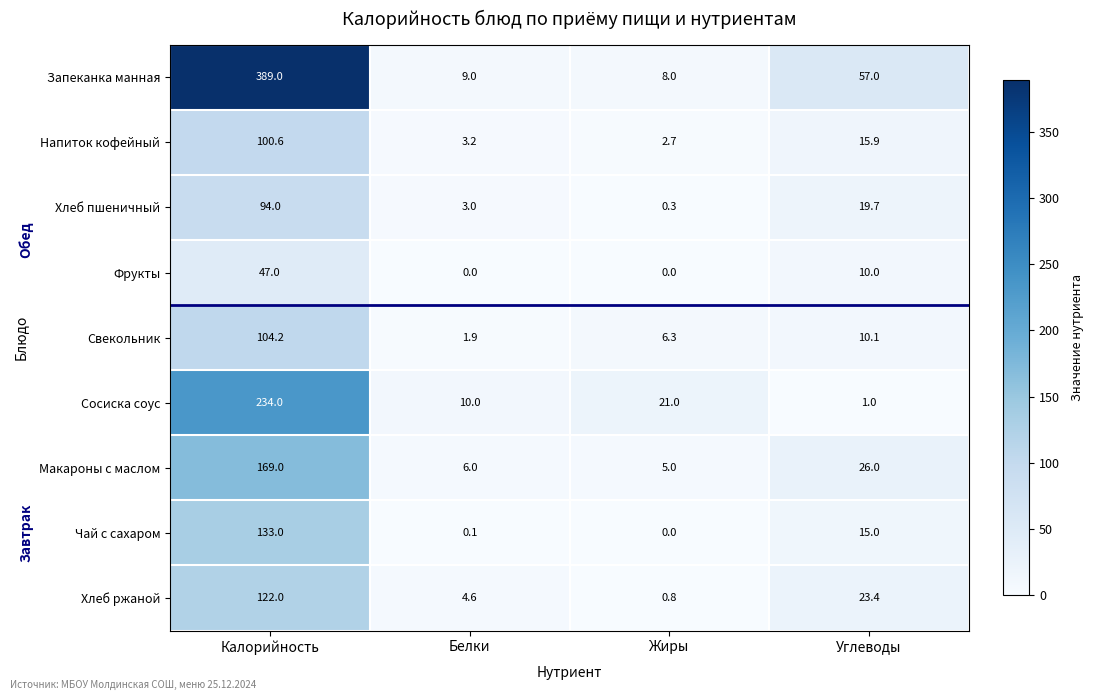

The value of Запеканка манная at Жиры is 12.3. True or false?

False